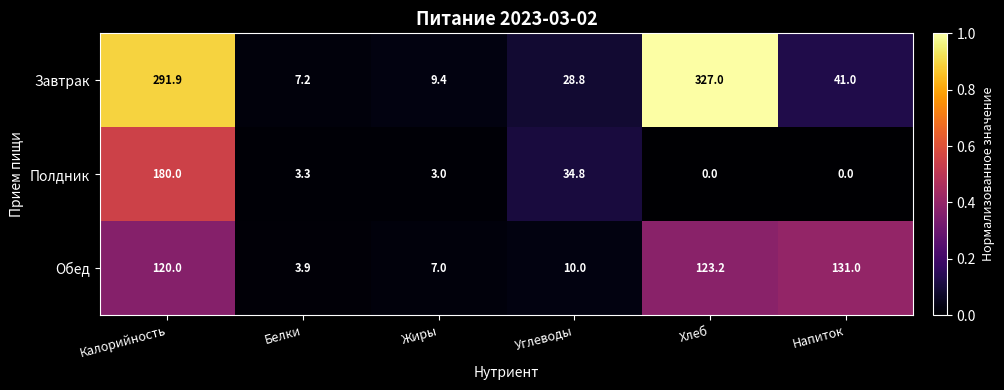

What is the difference between the highest and lowest values at Хлеб?

327.0